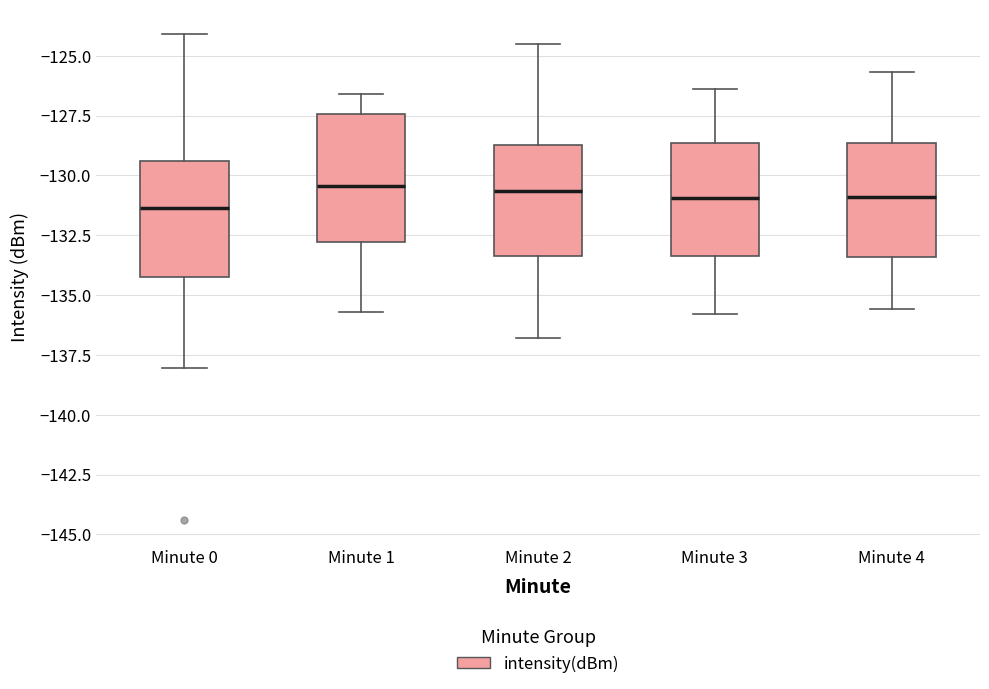

Where is the lower edge of the box for Minute 4 on the y-axis? The values are not printed on the chart, so give them approximately, as read against the axis.

-133.5